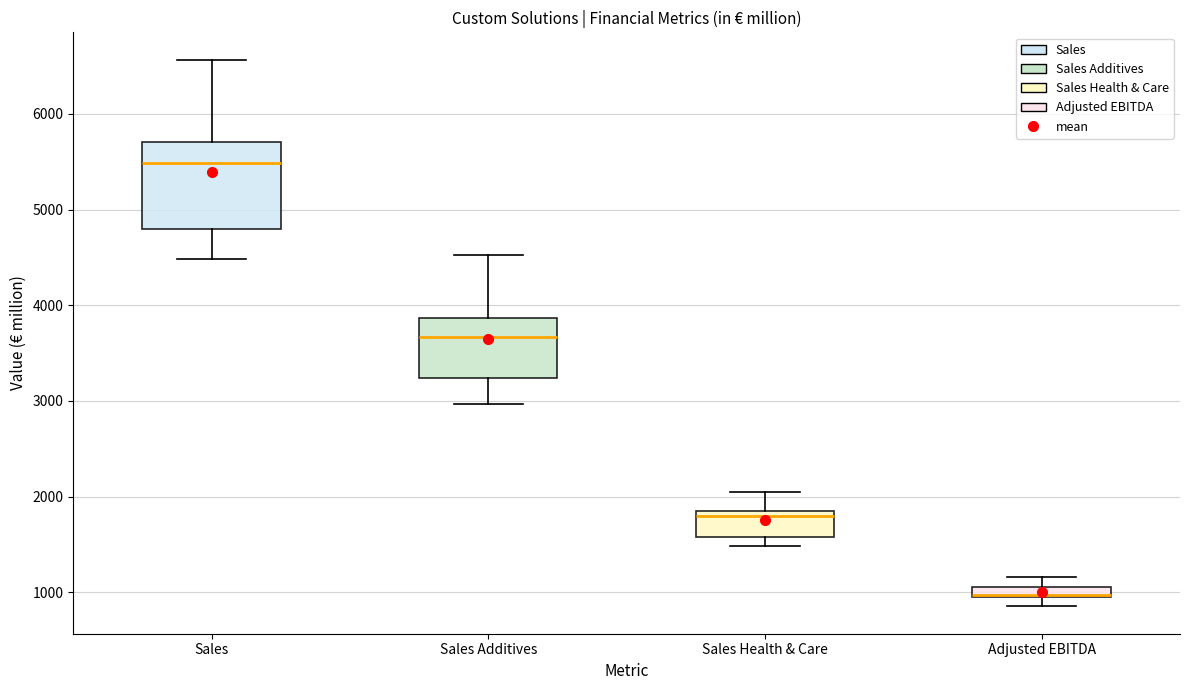

Which box is the tallest, from its lower edge to its upper edge?

Sales